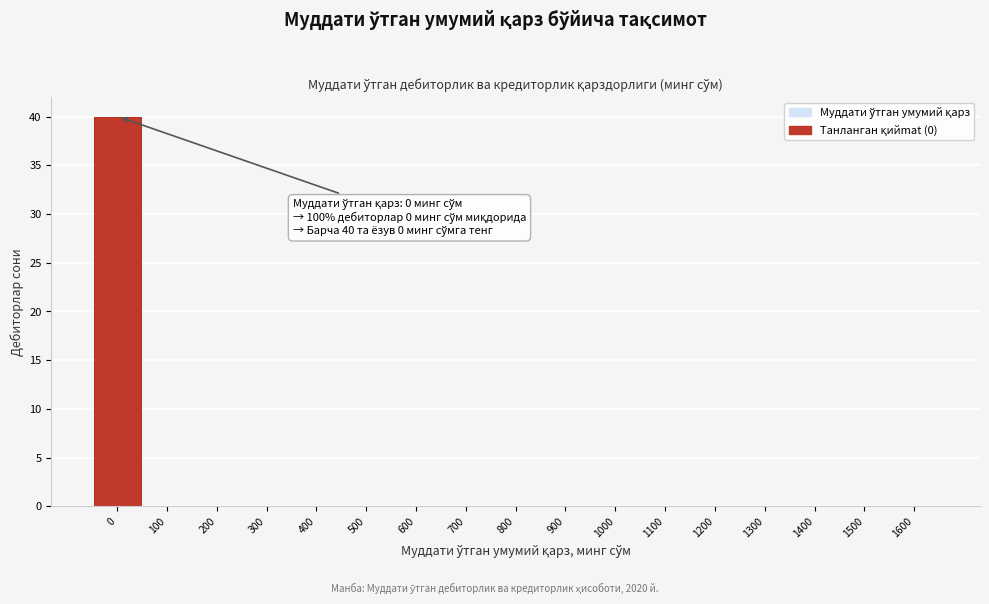

Reading left to right, transcribe all the data shown in this chart.

0=40	100=0	200=0	300=0	400=0	500=0	600=0	700=0	800=0	900=0	1000=0	1100=0	1200=0	1300=0	1400=0	1500=0	1600=0